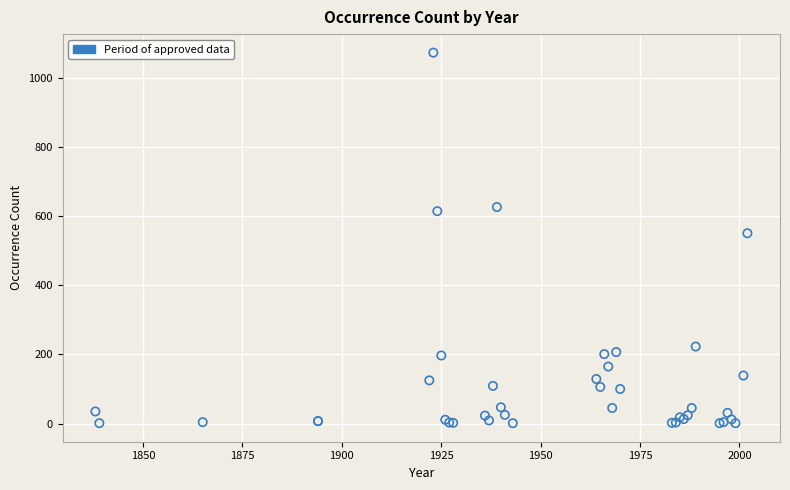

What Y value in the scatter plot is closest to 537?

551